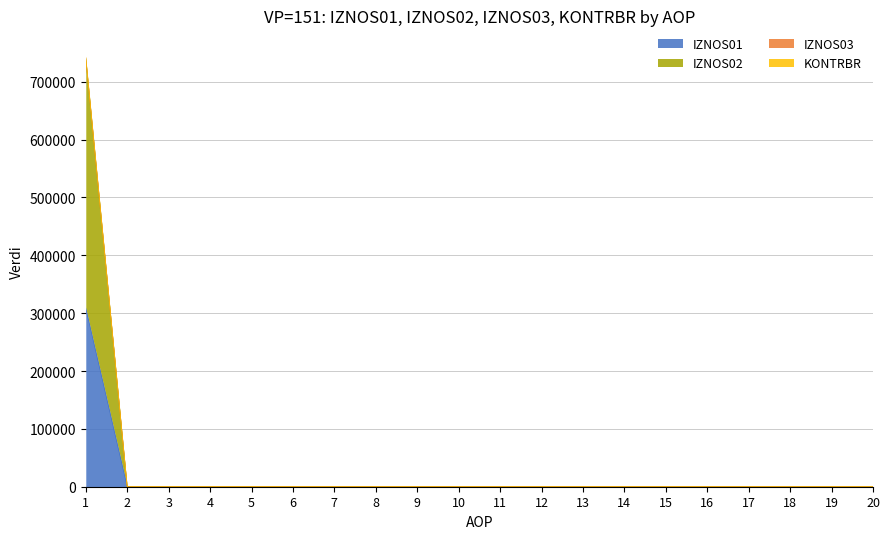

Rank the categories by IZNOS01 value from lowest to highest.

2, 3, 4, 5, 6, 7, 8, 9, 10, 11, 12, 13, 14, 15, 16, 17, 18, 19, 20, 1